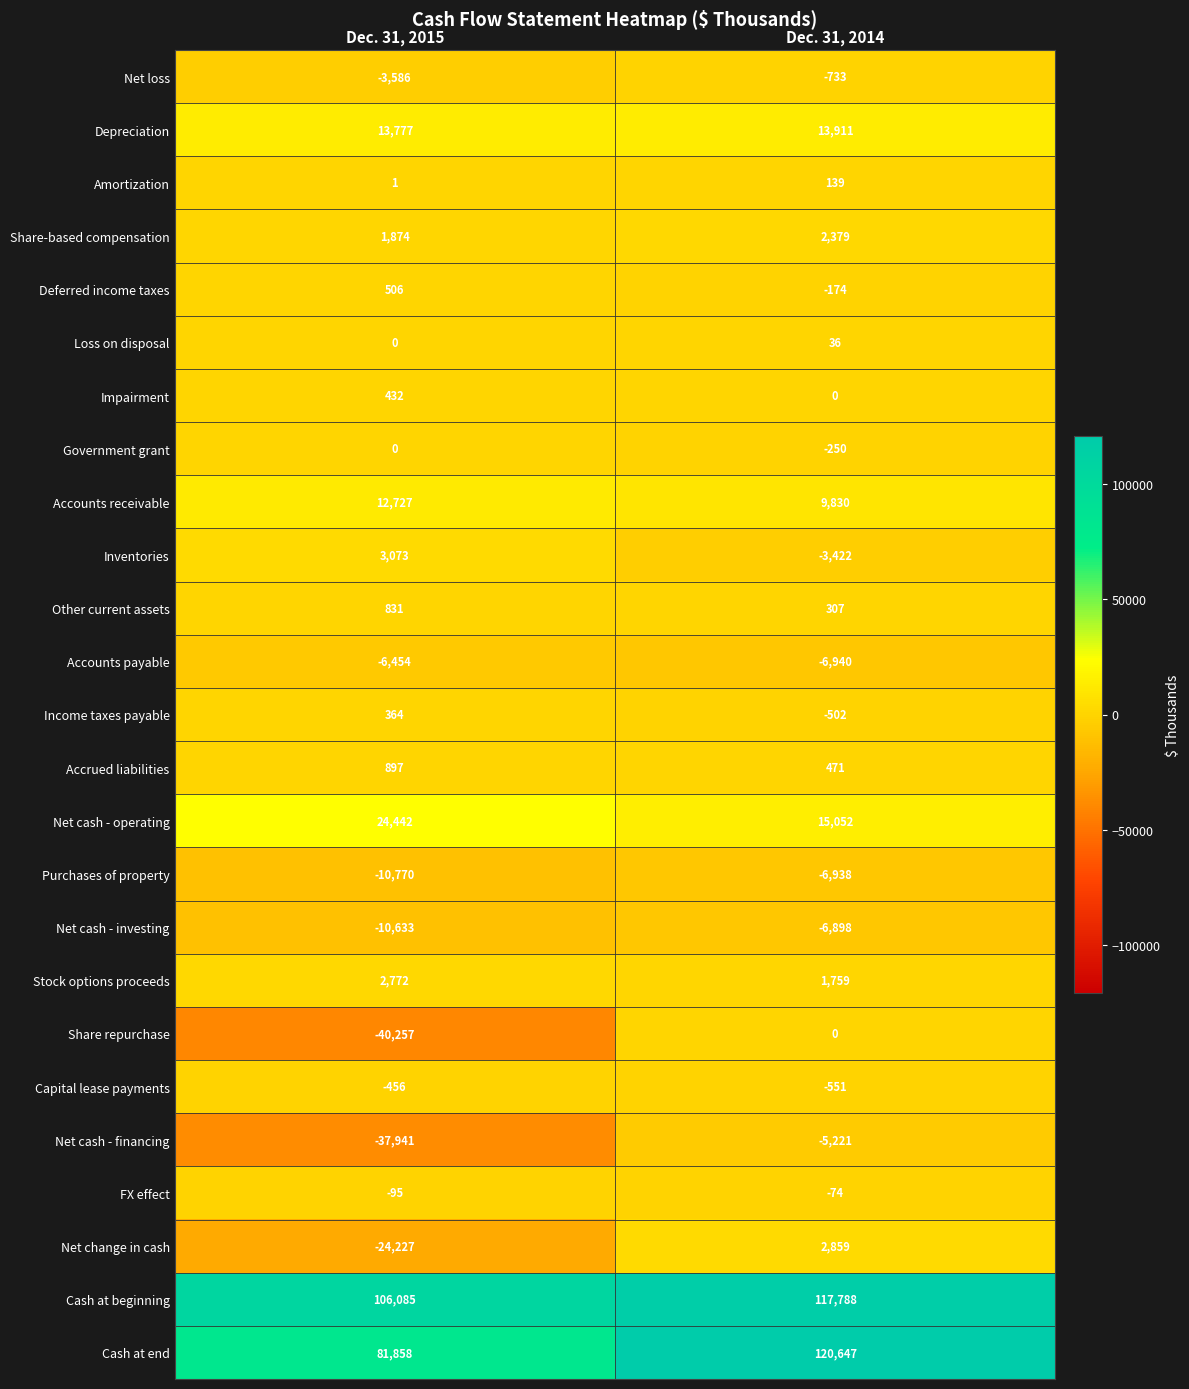

Is the value of Stock options proceeds at Dec. 31, 2015 greater than the value of Inventories at Dec. 31, 2014?

Yes